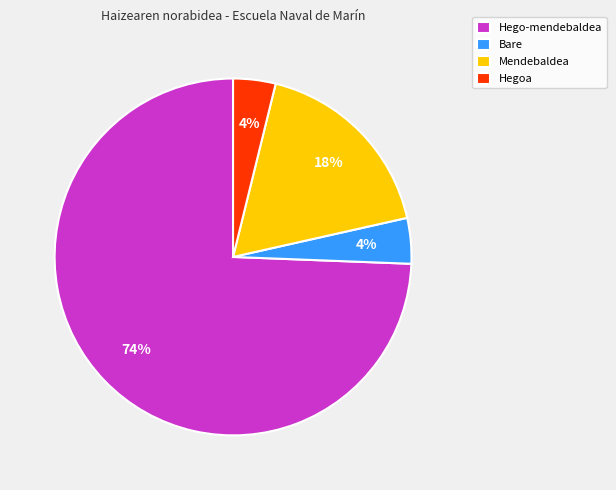

To the nearest percent, what portion does Hego-mendebaldea represent?

74%